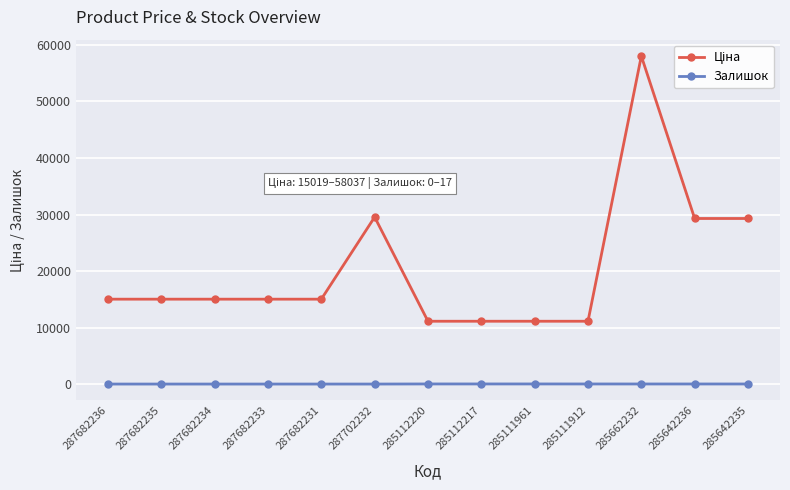

The value of Залишок at 285112217 is 17.0. True or false?

True